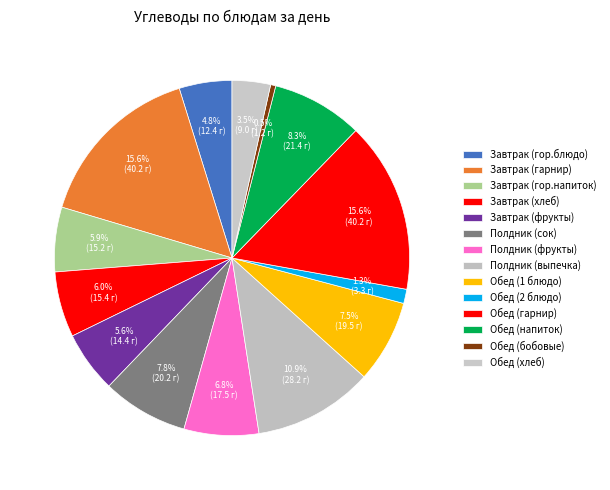

To the nearest percent, what is the average slice percentage?

7%